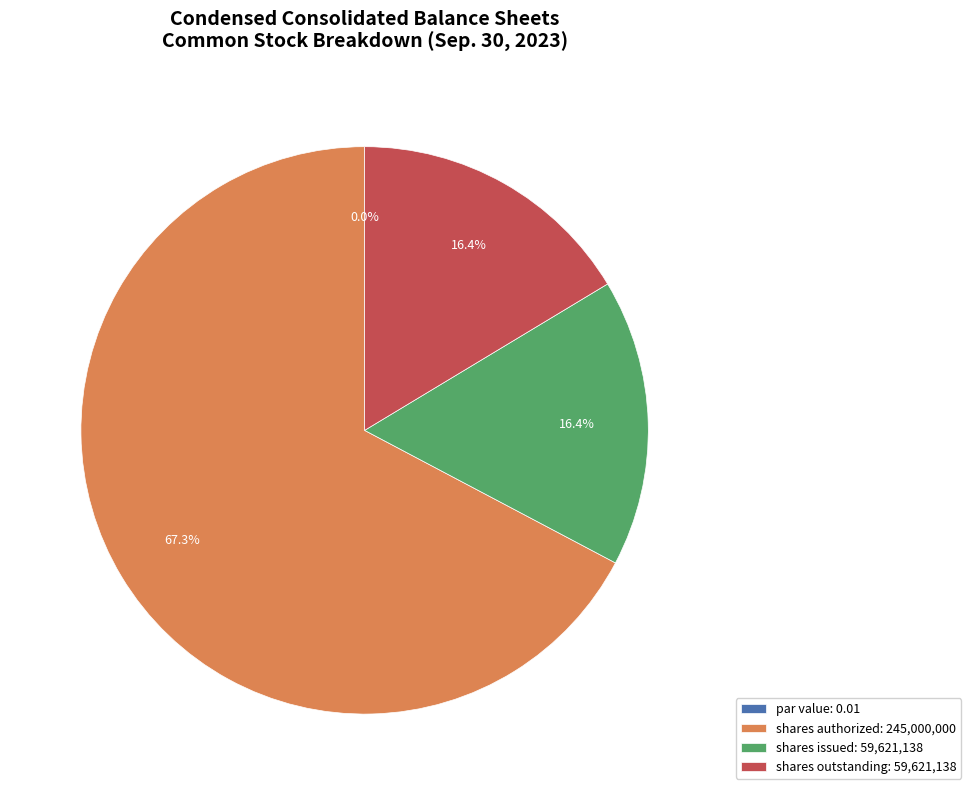

Is there a majority slice in this chart?

Yes